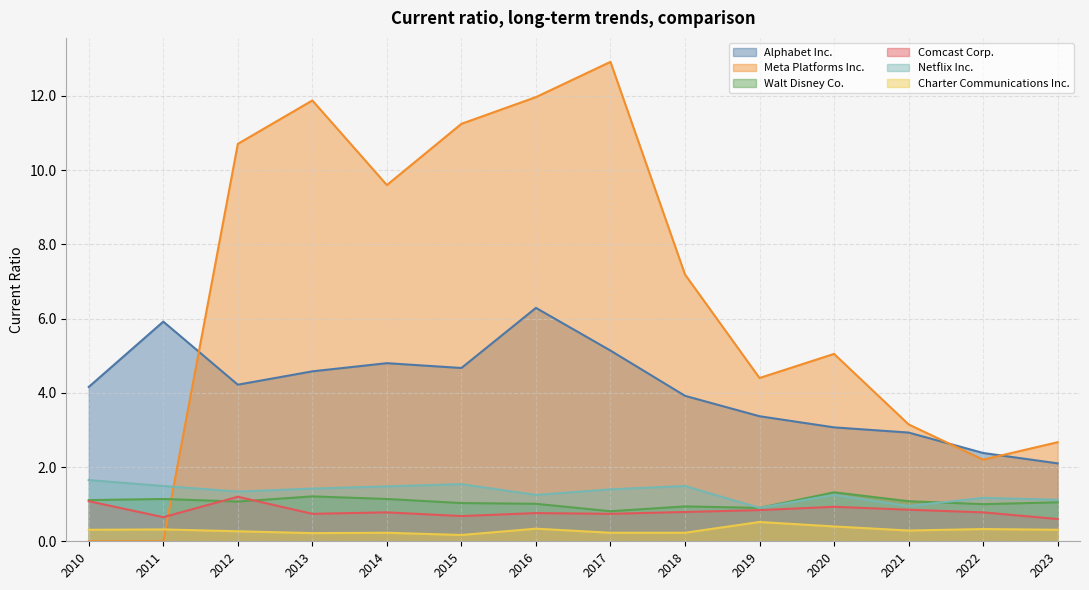

What are all the series names shown in the legend?

Alphabet Inc., Meta Platforms Inc., Walt Disney Co., Comcast Corp., Netflix Inc., Charter Communications Inc.